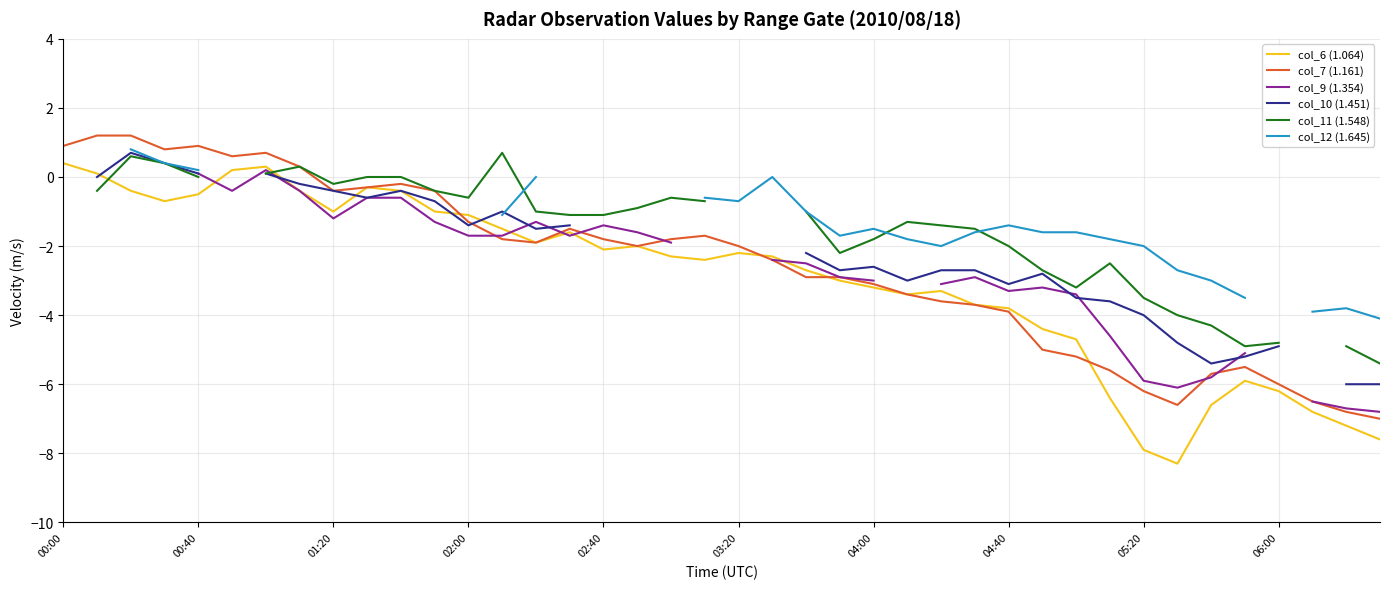

What is the spread (max minus min) of values at 35?

2.4